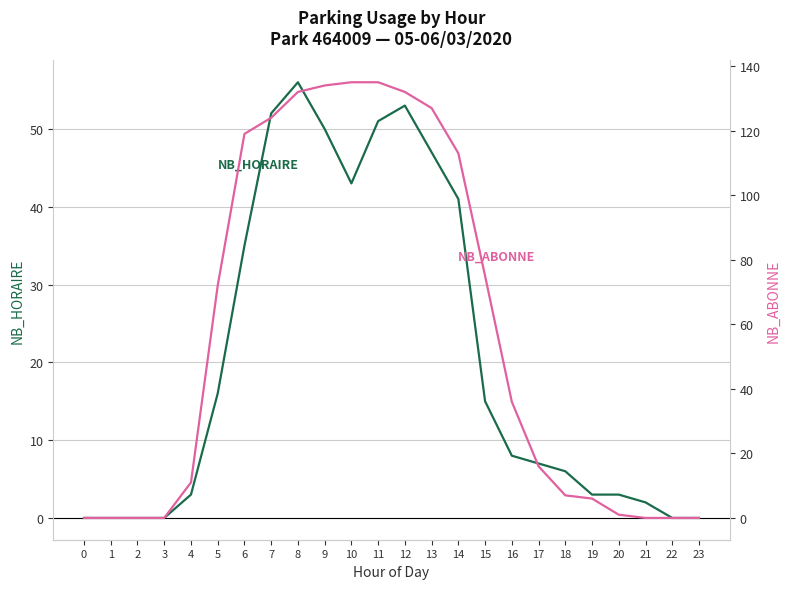

Rank the series by their maximum value, from lowest to highest.

NB_HORAIRE, NB_ABONNE